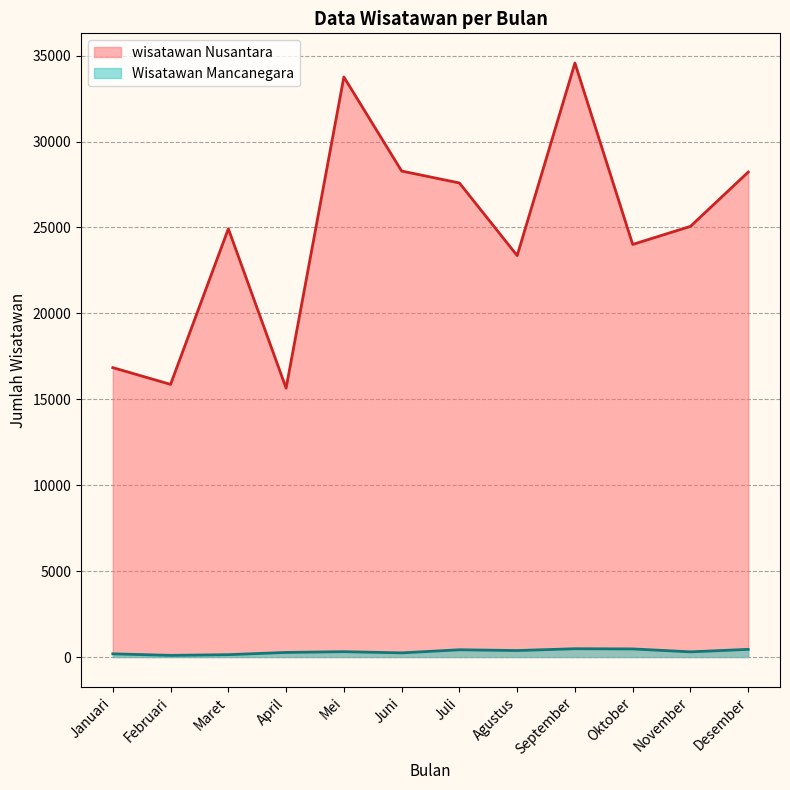

Is the value of Wisatawan Mancanegara at Juli greater than the value of wisatawan Nusantara at Desember?

No